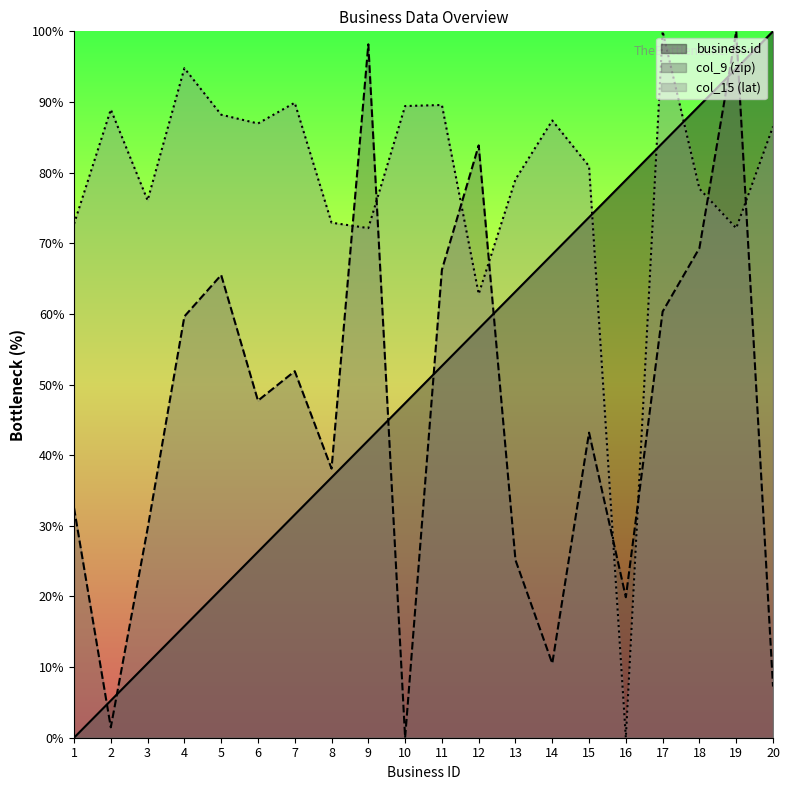

What is the spread (max minus min) of values at 3?

65.5